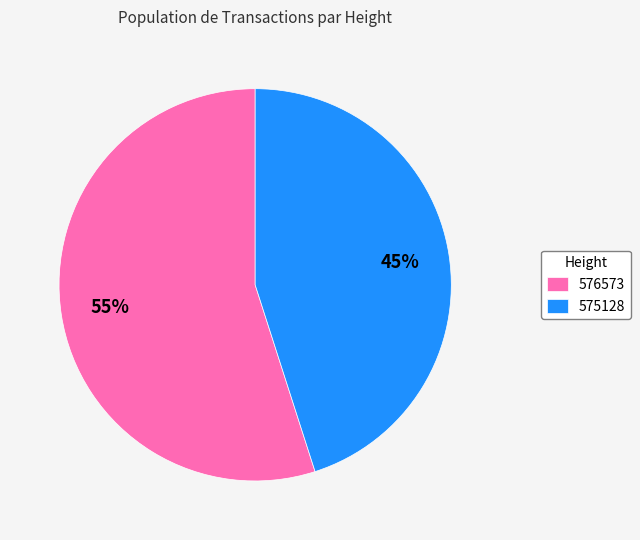

Is there any slice that represents more than half of the pie?

Yes